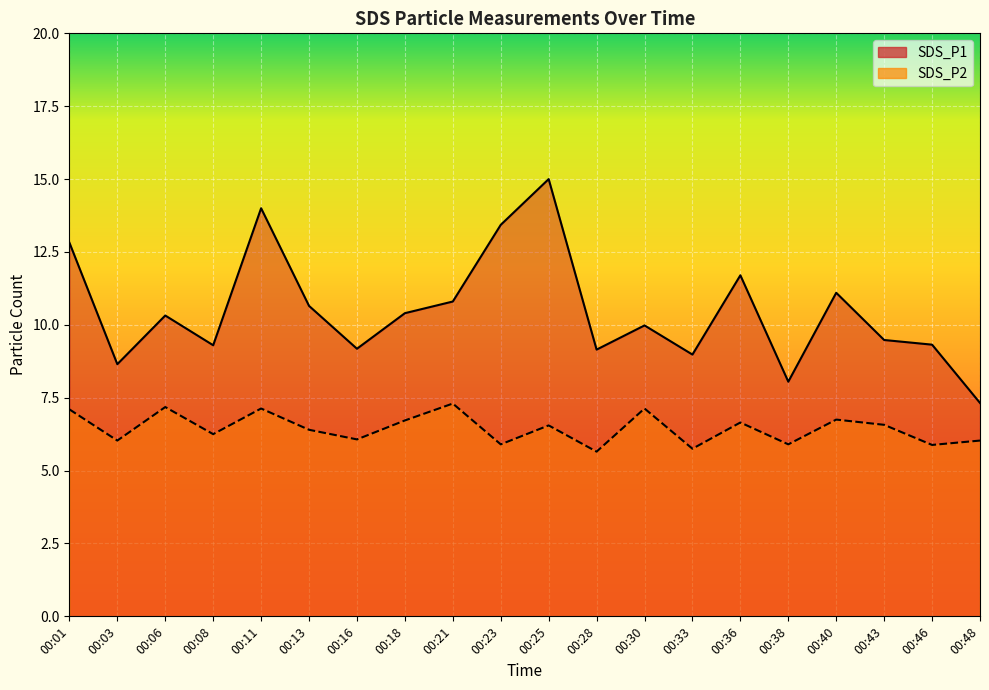

True or false: SDS_P1 and SDS_P2 cross at least once.

False